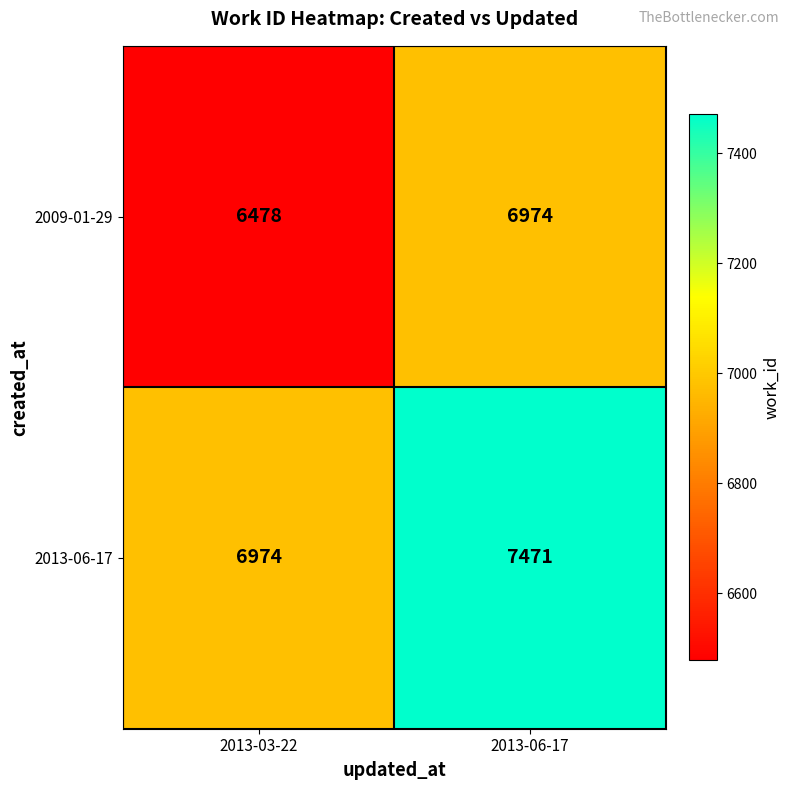

What is the difference between the highest and lowest values at 2013-06-17?

497